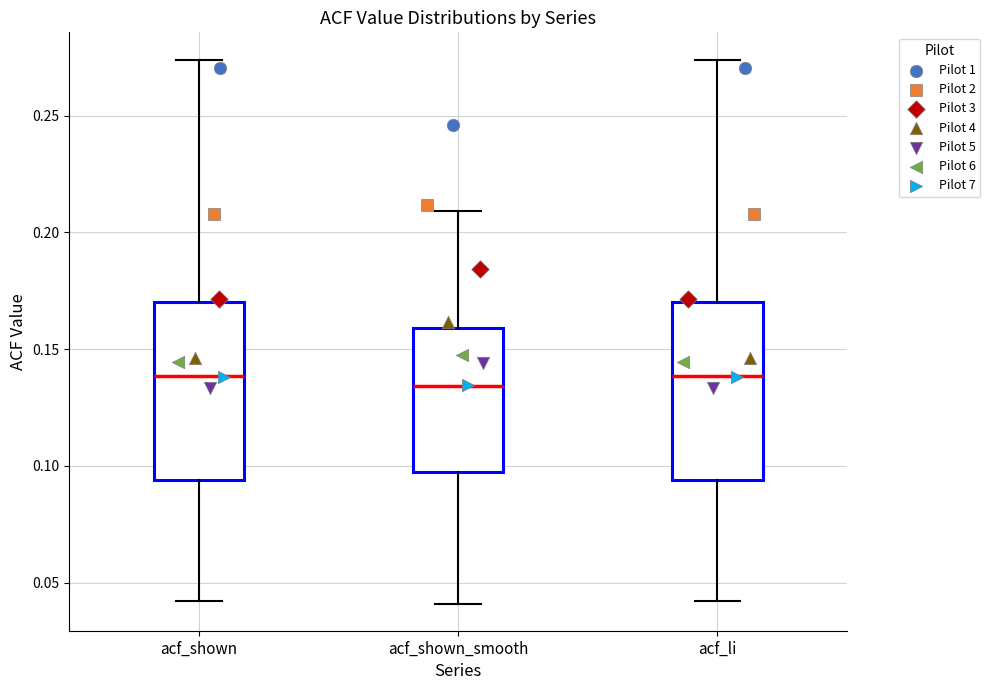

Reading left to right, read every box against the y-axis: the position of its median line, the range the box covers, and the ends of its whiskers. The values are not printed on the chart, so give them approximately, as read against the axis.

acf_shown: median 0.140, box 0.095 to 0.170, whiskers 0.040 to 0.275
acf_shown_smooth: median 0.135, box 0.100 to 0.160, whiskers 0.040 to 0.210
acf_li: median 0.140, box 0.095 to 0.170, whiskers 0.040 to 0.275